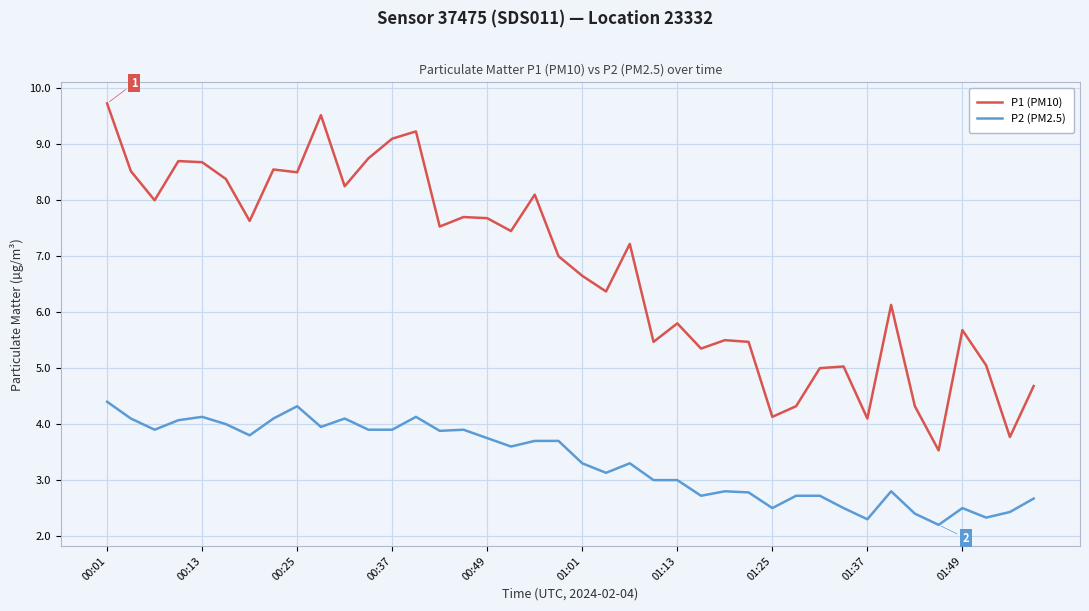

What is the lowest value of the P1 (PM10) series?

3.5